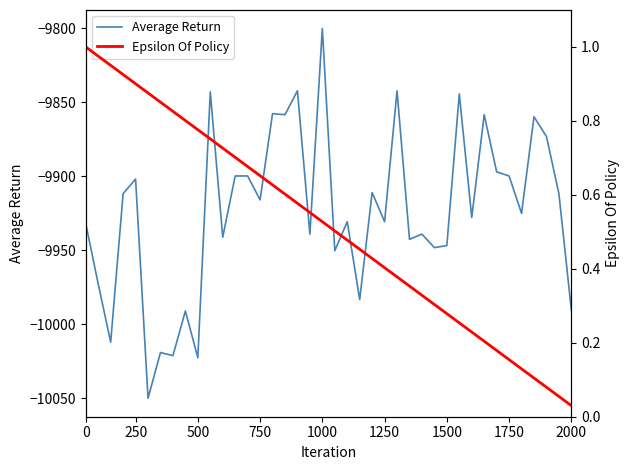

Which category has the highest value in the Average Return series?

1000